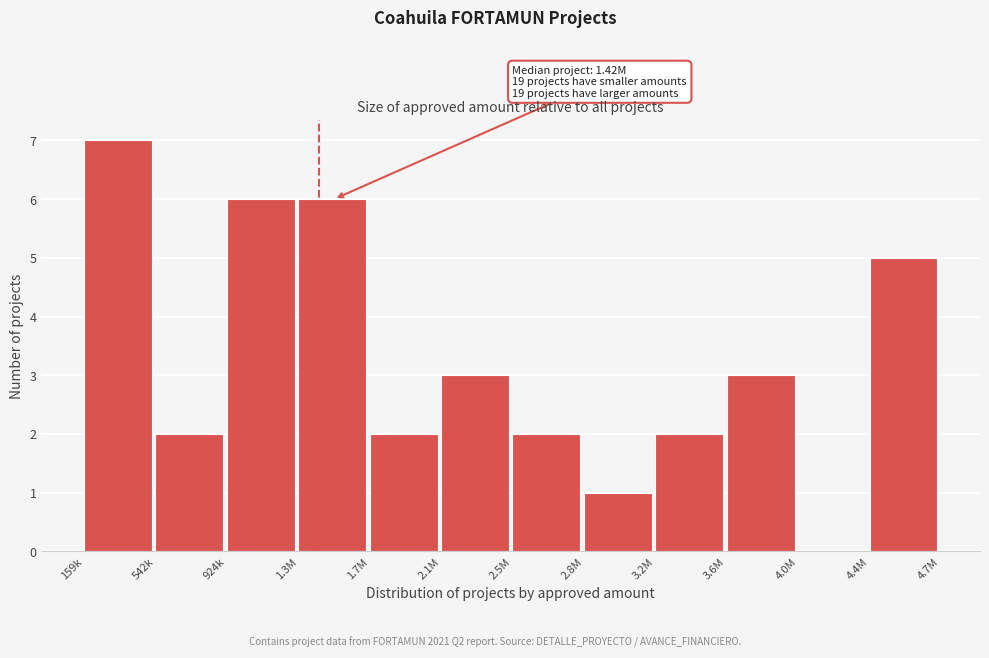

Reading left to right, list all the values displayed in this chart.

159k=7	542k=2	924k=6	1.3M=6	1.7M=2	2.1M=3	2.5M=2	2.8M=1	3.2M=2	3.6M=3	4.0M=0	4.4M=5